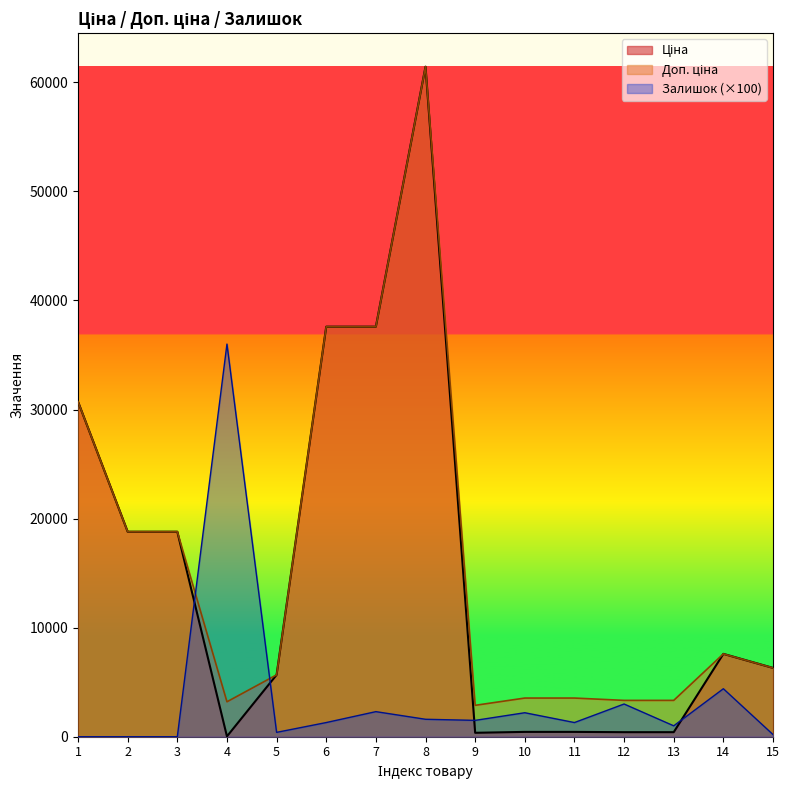

Rank the categories by Залишок value from lowest to highest.

1, 2, 3, 15, 5, 13, 6, 11, 9, 8, 10, 7, 12, 14, 4